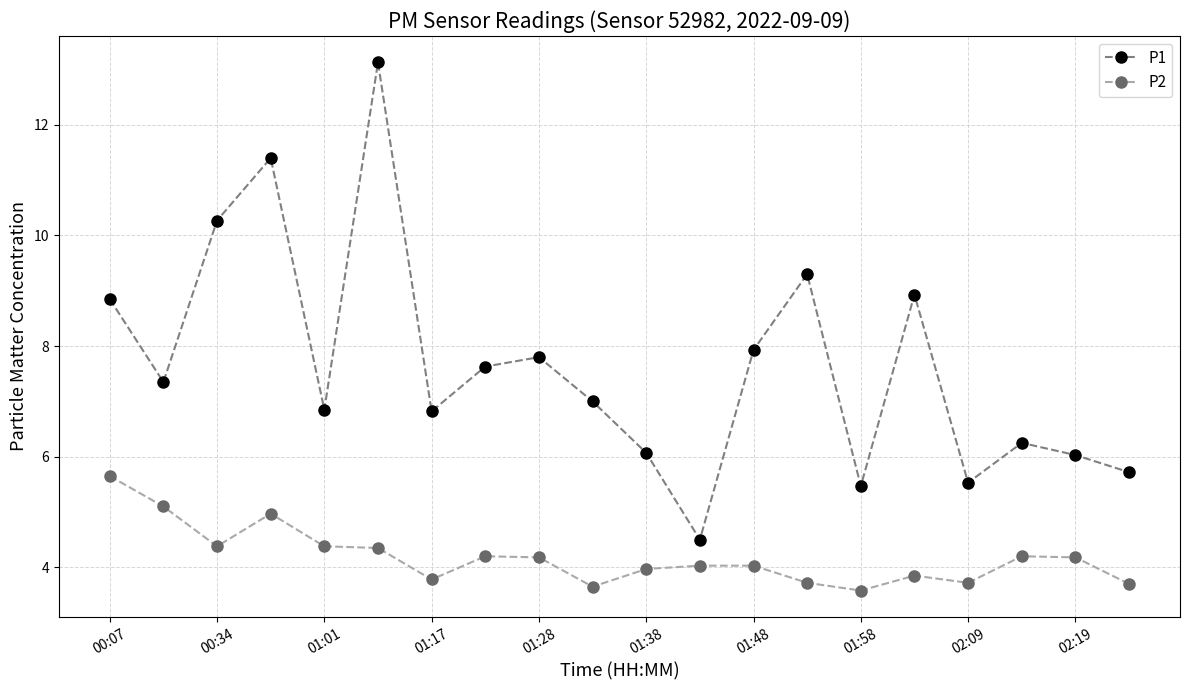

What is the value of the P2 point at the 14th from the left?

3.7